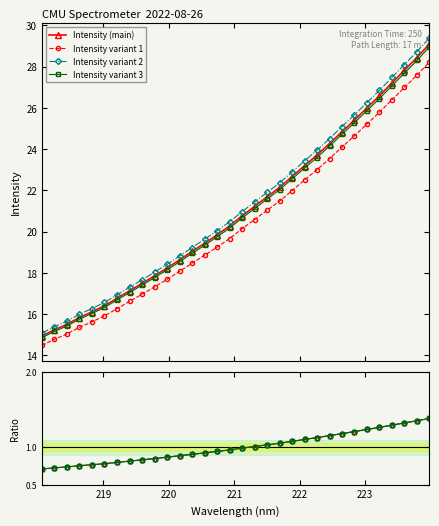

How many data points does each series have?

32